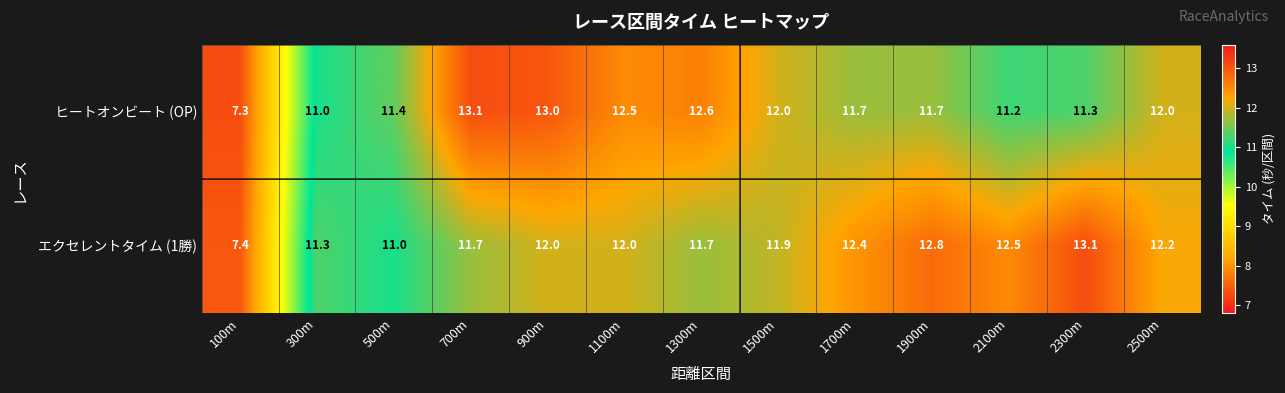

Rank the series by their average value, from highest to lowest.

エクセレントタイム (1勝), ヒートオンビート (OP)